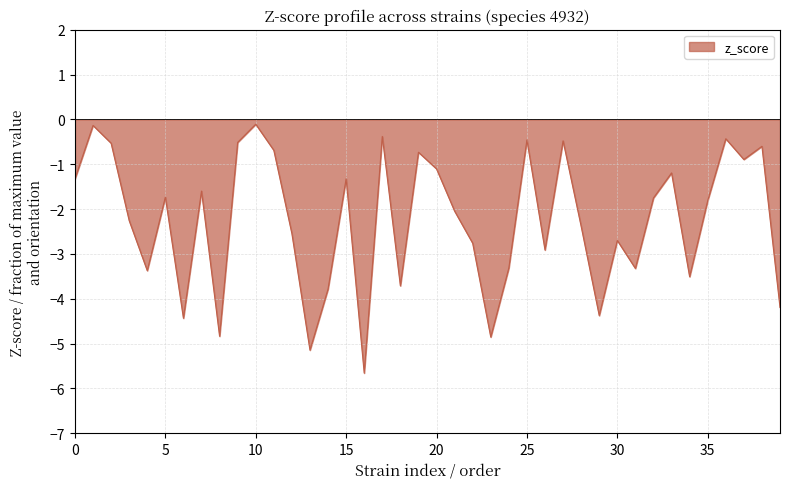

What is the smallest value displayed?

-5.7